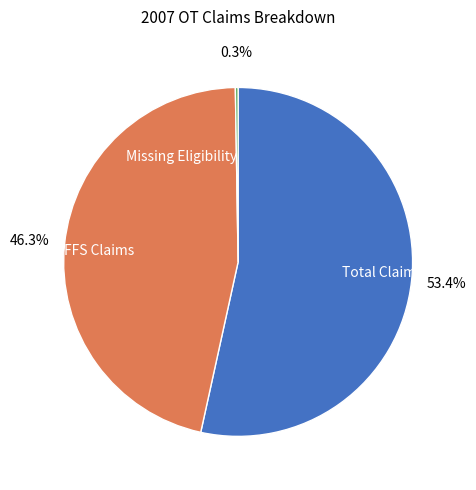

Approximately how many times larger is the value at FFS Claims compared to Total Claims?

0.9